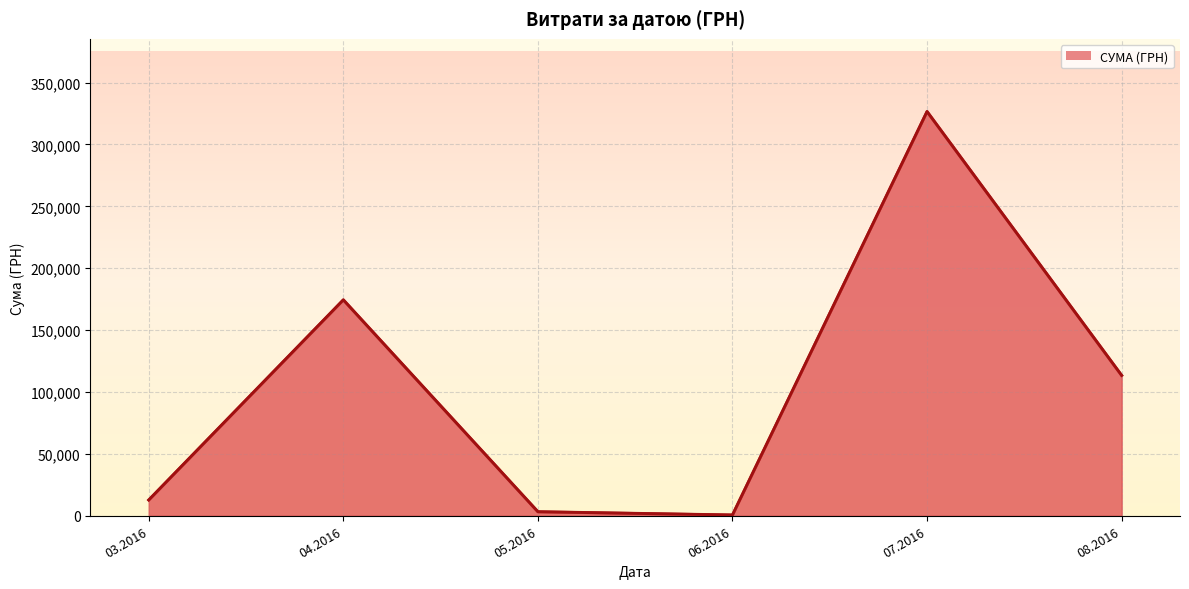

What is the difference between the second highest and second lowest values?

171209.4